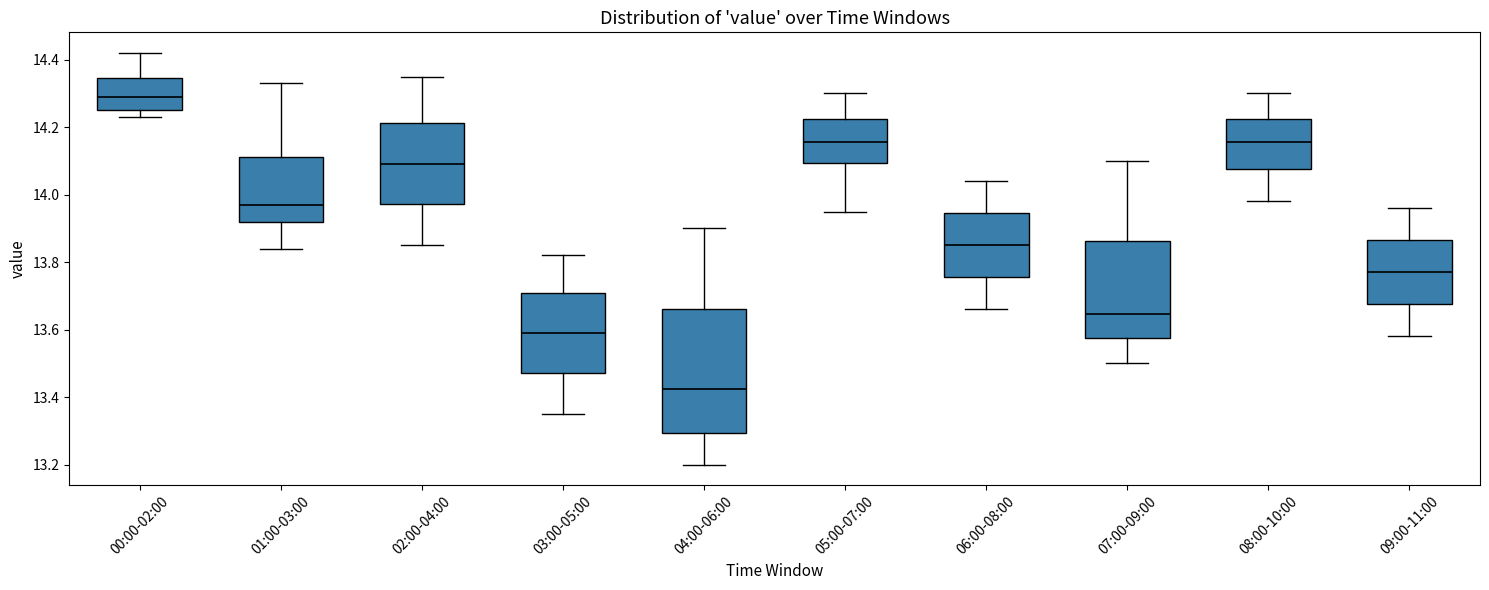

Reading left to right, read every box against the y-axis: the position of its median line, the range the box covers, and the ends of its whiskers. The values are not printed on the chart, so give them approximately, as read against the axis.

00:00-02:00: median 14.30, box 14.26 to 14.34, whiskers 14.24 to 14.42
01:00-03:00: median 13.98, box 13.92 to 14.12, whiskers 13.84 to 14.34
02:00-04:00: median 14.10, box 13.98 to 14.22, whiskers 13.86 to 14.36
03:00-05:00: median 13.60, box 13.48 to 13.70, whiskers 13.36 to 13.82
04:00-06:00: median 13.42, box 13.30 to 13.66, whiskers 13.20 to 13.90
05:00-07:00: median 14.16, box 14.10 to 14.22, whiskers 13.96 to 14.30
06:00-08:00: median 13.86, box 13.76 to 13.94, whiskers 13.66 to 14.04
07:00-09:00: median 13.64, box 13.58 to 13.86, whiskers 13.50 to 14.10
08:00-10:00: median 14.16, box 14.08 to 14.22, whiskers 13.98 to 14.30
09:00-11:00: median 13.78, box 13.68 to 13.86, whiskers 13.58 to 13.96